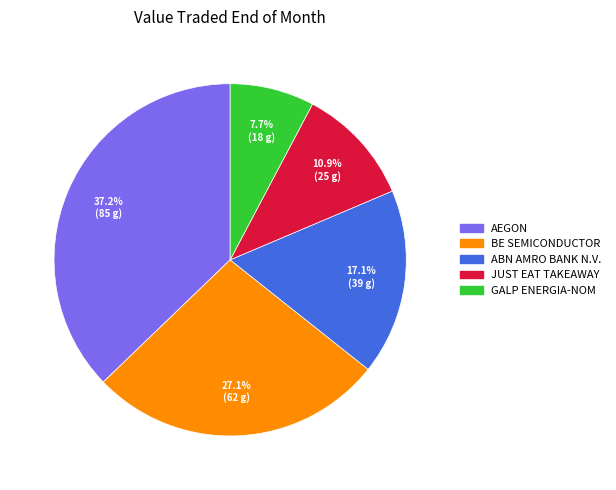

Count the number of slices in the pie.

5